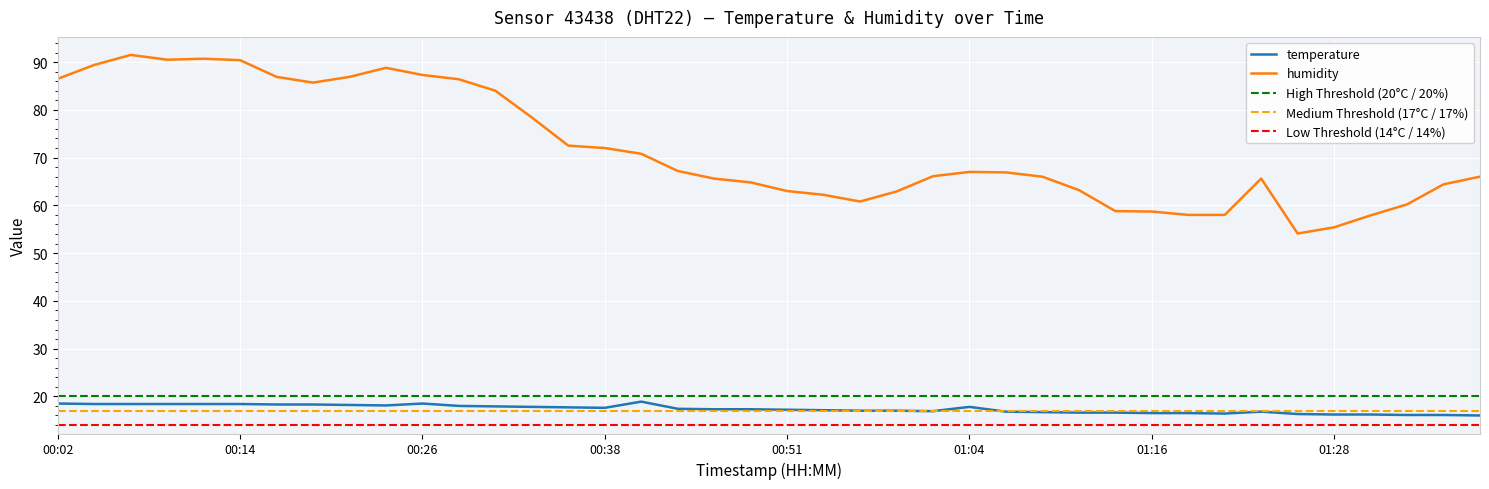

Reading left to right, list all the values displayed in this chart.

temperature: 18.5	18.4	18.4	18.4	18.4	18.4	18.3	18.3	18.2	18.1	18.5	18.0	17.9	17.8	17.7	17.6	18.9	17.4	17.3	17.3	17.2	17.1	17.0	17.0	16.9	17.8	16.8	16.7	16.6	16.6	16.5	16.5	16.4	16.8	16.3	16.2	16.2	16.1	16.1	16.0
humidity: 86.5	89.4	91.5	90.5	90.7	90.4	86.9	85.7	86.9	88.8	87.3	86.4	84.0	78.4	72.5	72.0	70.8	67.2	65.6	64.8	63.0	62.2	60.8	62.9	66.1	67.0	66.9	66.0	63.2	58.8	58.7	58.0	58.0	65.6	54.1	55.4	57.9	60.2	64.4	66.0